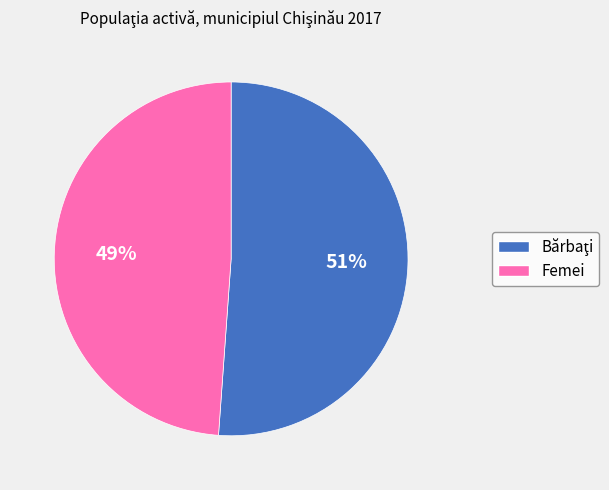

Does Femei account for over 50% of the chart?

No